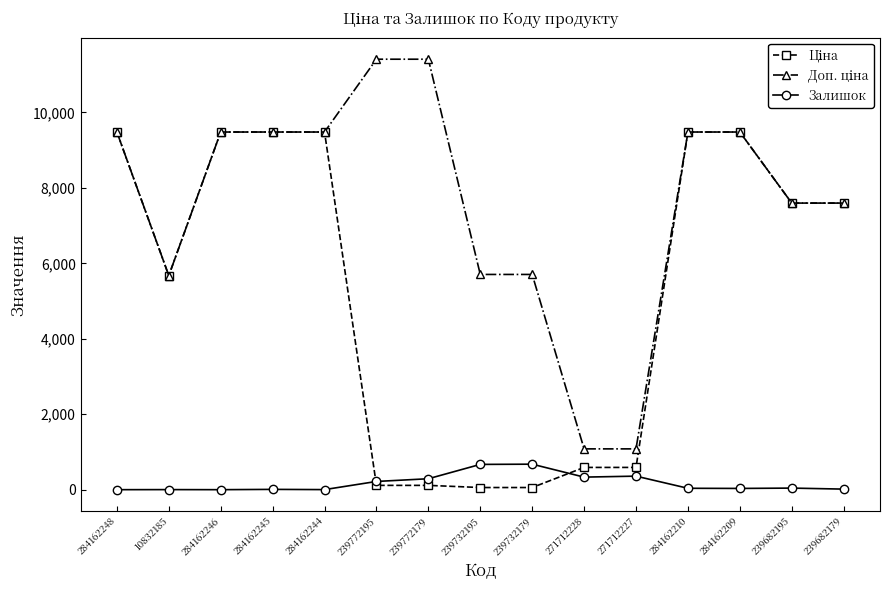

At how many categories does at least one series exceed 4293?

13